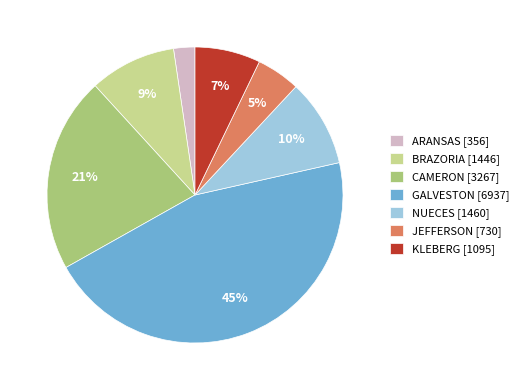

True or false: CAMERON accounts for 21% of the total.

True